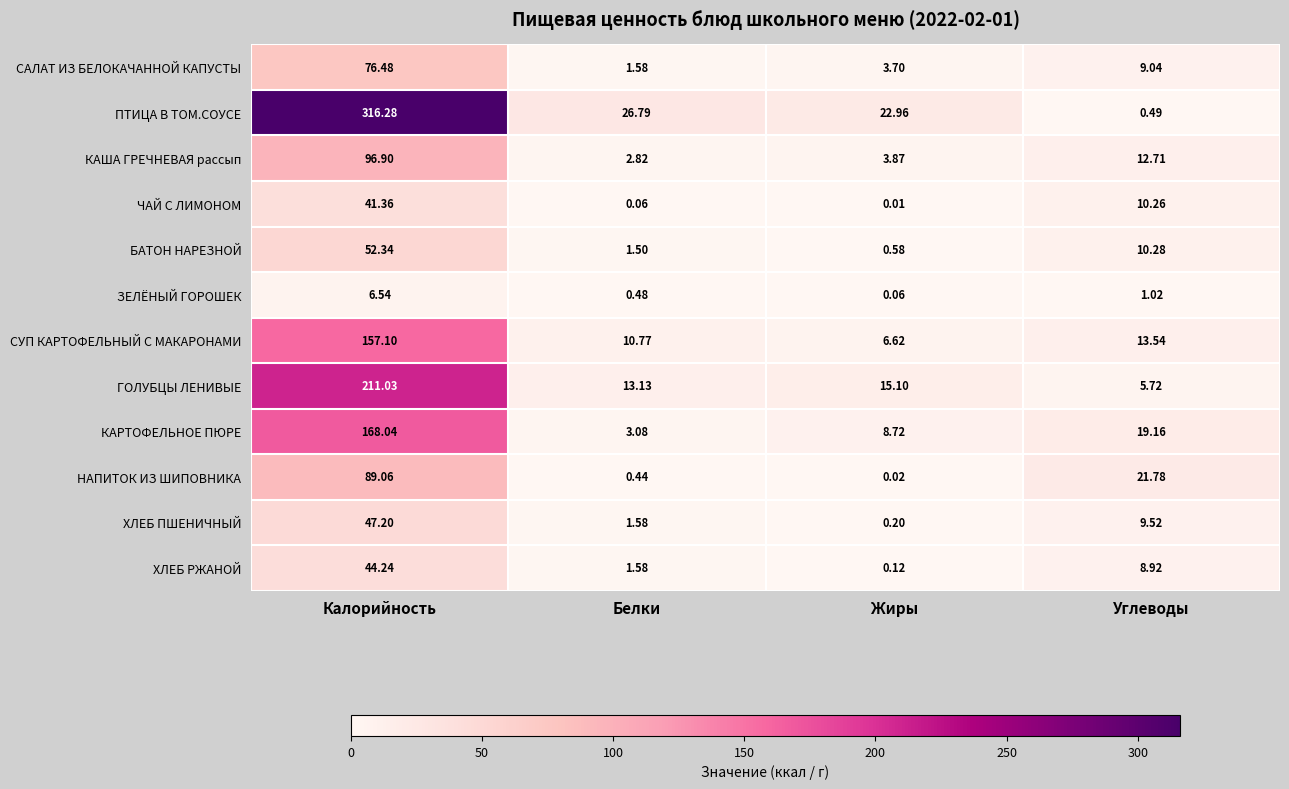

Which label corresponds to the smallest value in the chart?

Жиры